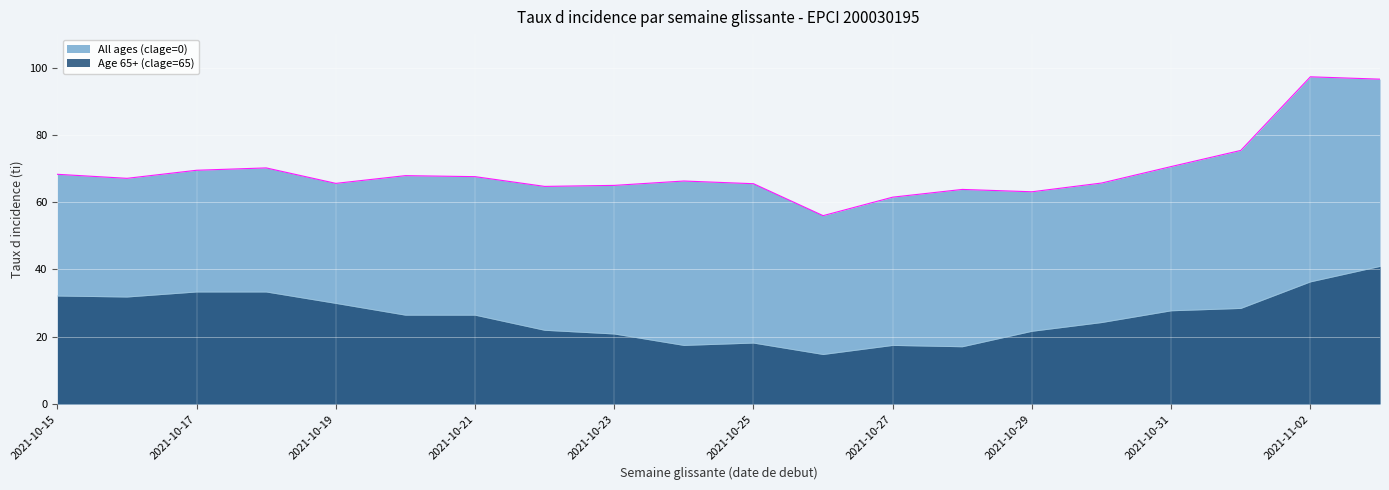

Does the chart display data point markers on the line(s)?

No